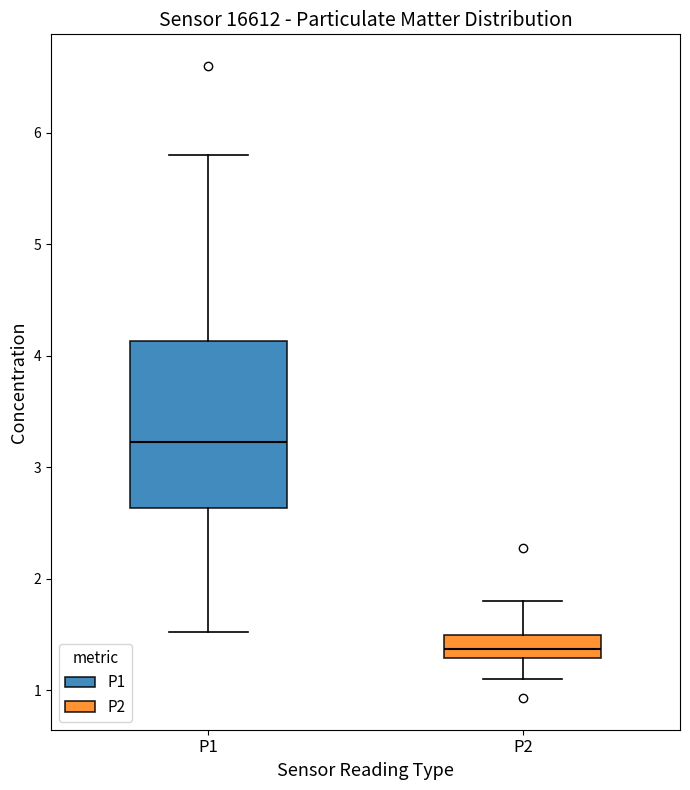

Reading left to right, transcribe this box plot: for each box, give where its median line is, the range the box spans, and where its two whiskers end, as read against the y-axis. The values are not printed on the chart, so give them approximately, as read against the axis.

P1: median 3.2, box 2.6 to 4.1, whiskers 1.5 to 5.8
P2: median 1.4, box 1.3 to 1.5, whiskers 1.1 to 1.8